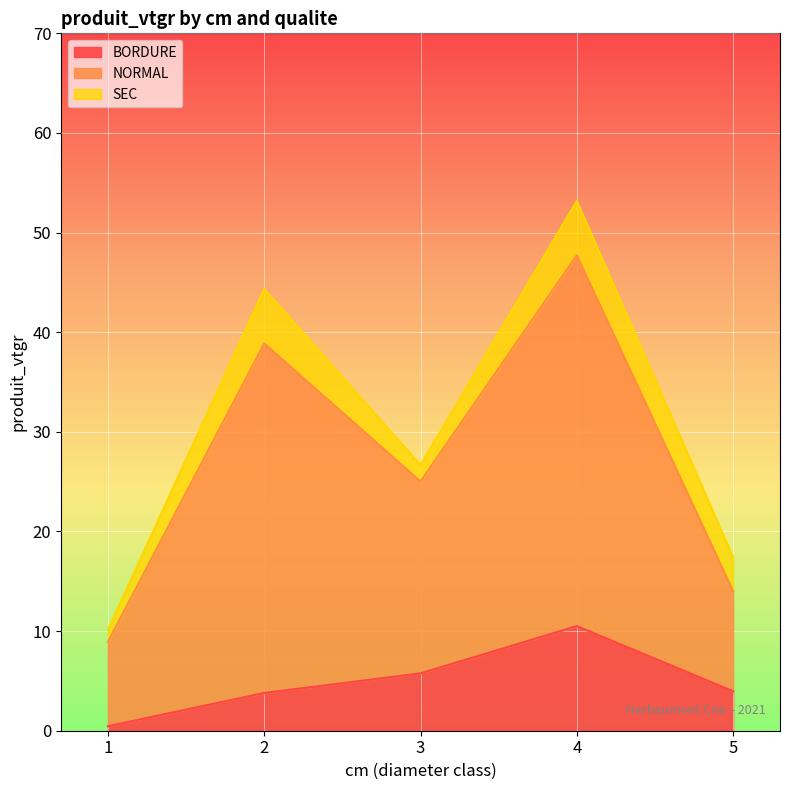

What are all the series names shown in the legend?

BORDURE, NORMAL, SEC